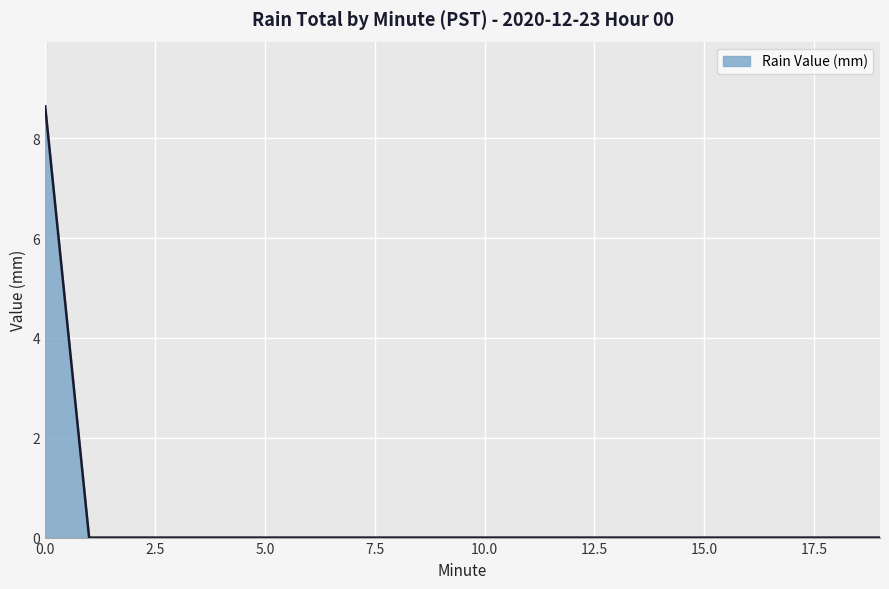

Reading left to right, list all the values displayed in this chart.

8.6	0.0	0.0	0.0	0.0	0.0	0.0	0.0	0.0	0.0	0.0	0.0	0.0	0.0	0.0	0.0	0.0	0.0	0.0	0.0